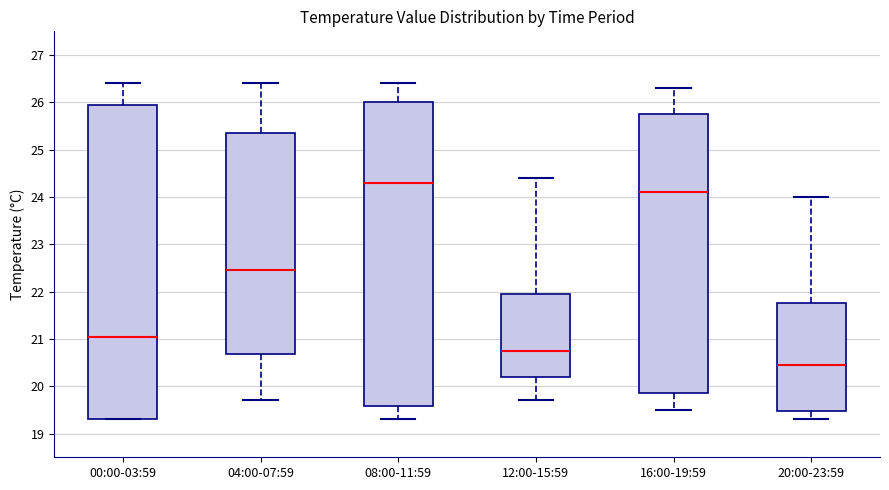

Reading left to right, read every box against the y-axis: the position of its median line, the range the box covers, and the ends of its whiskers. The values are not printed on the chart, so give them approximately, as read against the axis.

00:00-03:59: median 21.1, box 19.3 to 26.0, whiskers 19.3 to 26.4
04:00-07:59: median 22.5, box 20.7 to 25.4, whiskers 19.7 to 26.4
08:00-11:59: median 24.3, box 19.6 to 26.0, whiskers 19.3 to 26.4
12:00-15:59: median 20.8, box 20.2 to 22.0, whiskers 19.7 to 24.4
16:00-19:59: median 24.1, box 19.9 to 25.8, whiskers 19.5 to 26.3
20:00-23:59: median 20.5, box 19.5 to 21.8, whiskers 19.3 to 24.0